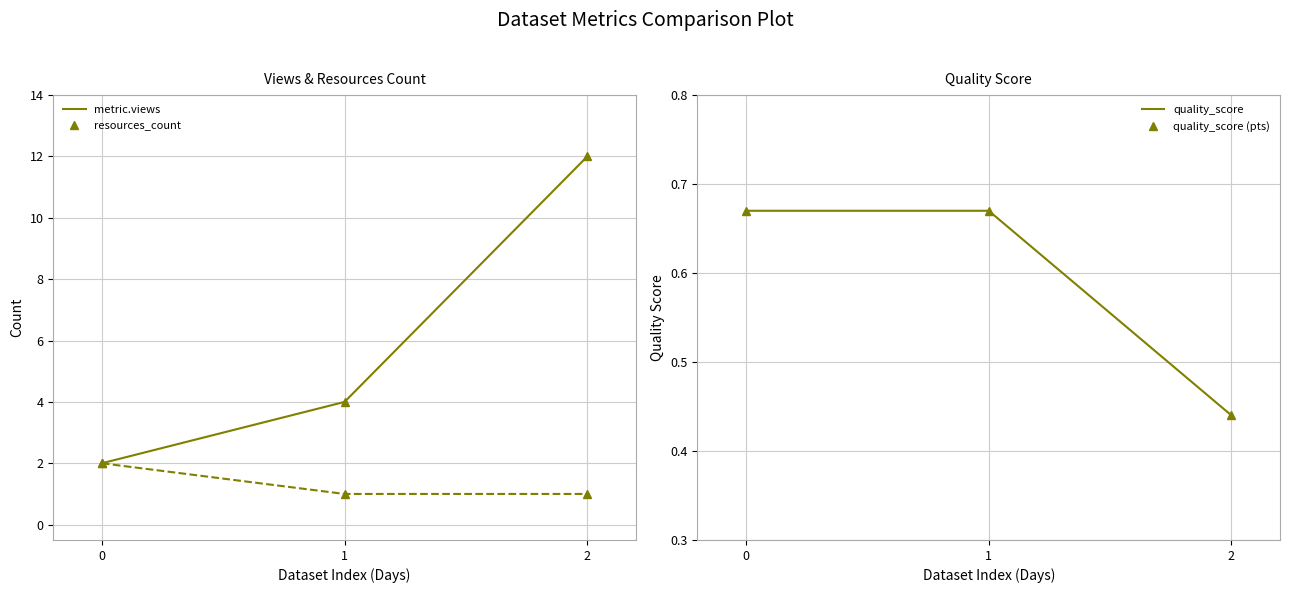

Between 0 and 1, which series saw the biggest shift?

metric.views